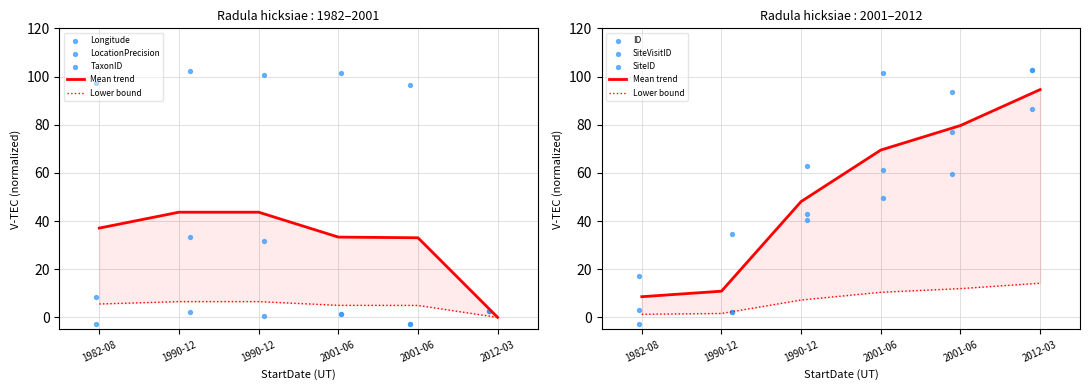

Which series has the largest Y range (max minus min)?

LocationPrecision